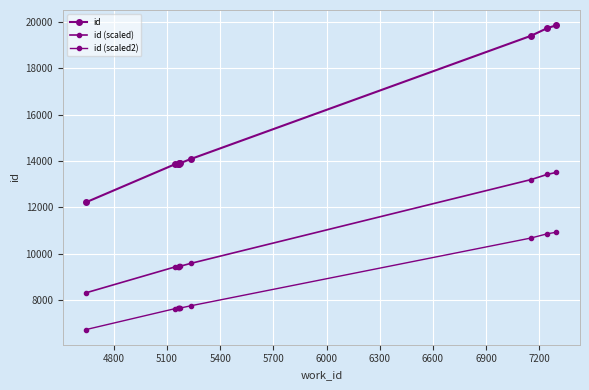

Is this an area chart (filled region under the line)?

No